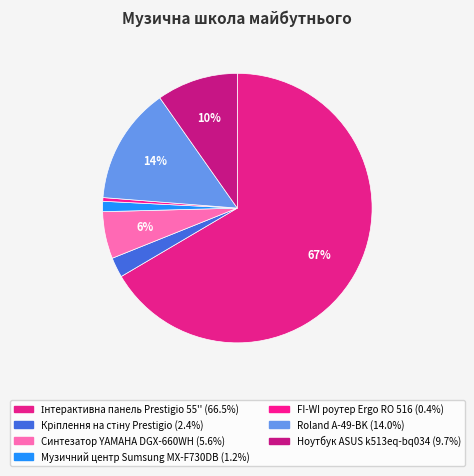

Rank the categories by value from highest to lowest.

Інтерактивна панель Prestigio 55'', Roland A-49-BK, Ноутбук ASUS k513eq-bq034, Синтезатор YAMAHA DGX-660WH, Кріплення на стіну Prestigio, Музичний центр Sumsung MX-F730DB, FI-WI роутер Ergo RO 516